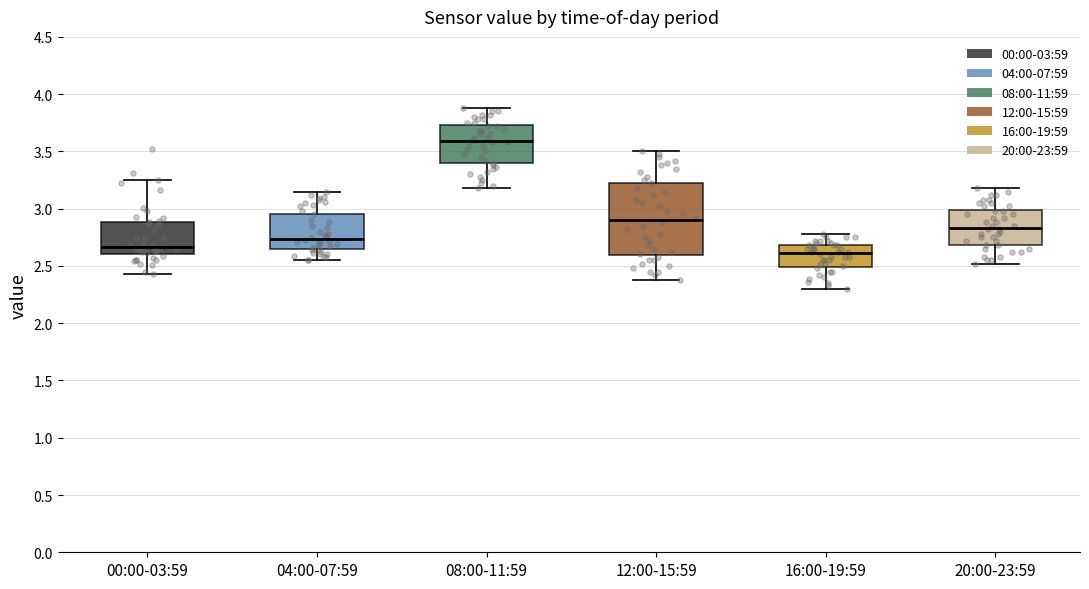

Where does the lower whisker of the box for 08:00-11:59 end on the y-axis? The values are not printed on the chart, so give them approximately, as read against the axis.

3.20